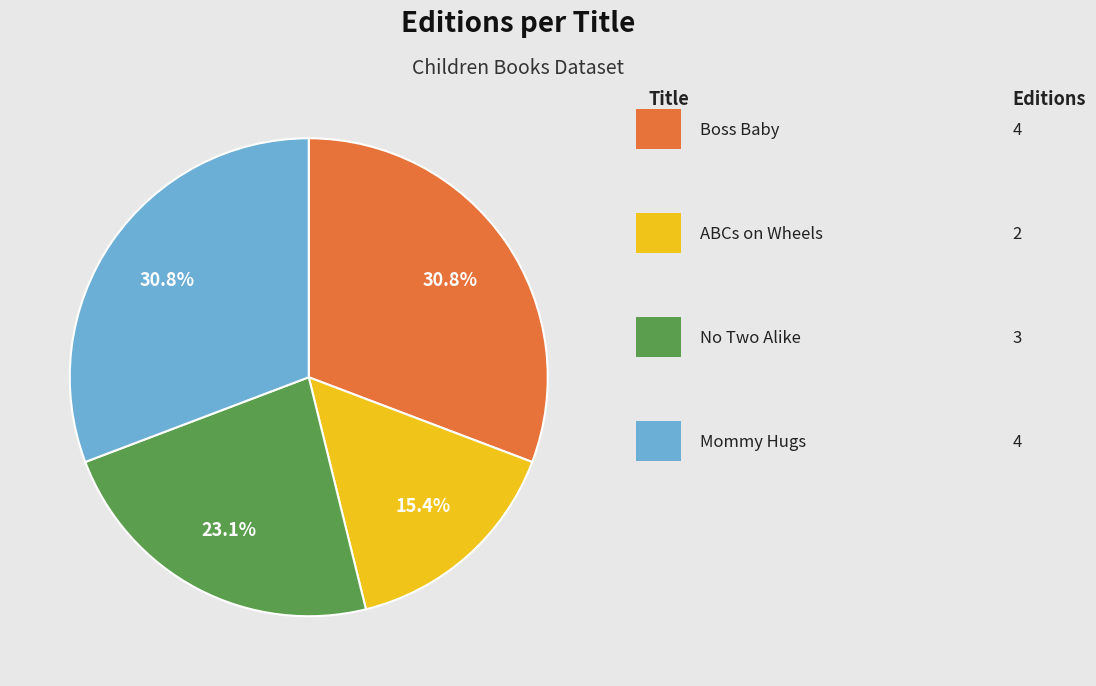

Does any single category account for the majority?

No